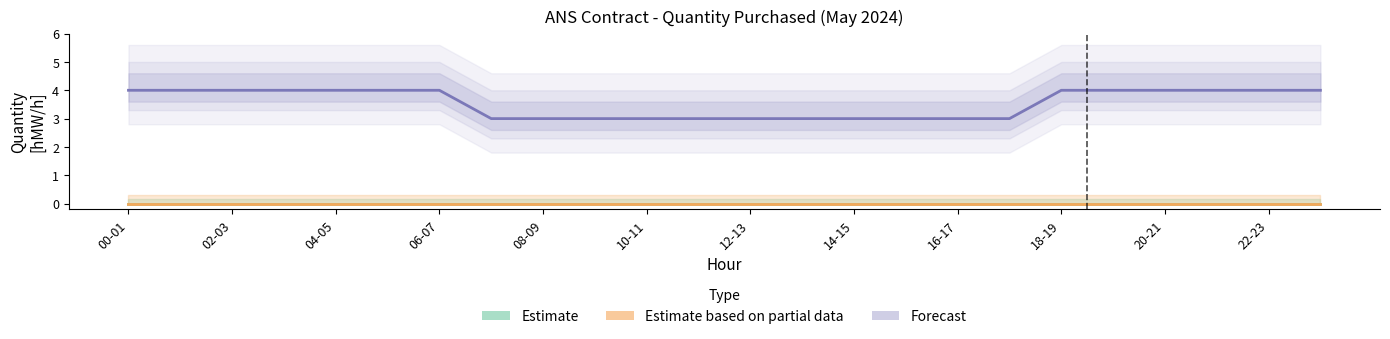

Reading left to right, extract all data points from this chart.

Estimate: 0	0	0	0	0	0	0	0	0	0	0	0	0	0	0	0	0	0	0	0	0	0	0	0
Estimate based on partial data: 0	0	0	0	0	0	0	0	0	0	0	0	0	0	0	0	0	0	0	0	0	0	0	0
Forecast: 4	4	4	4	4	4	4	3	3	3	3	3	3	3	3	3	3	3	4	4	4	4	4	4